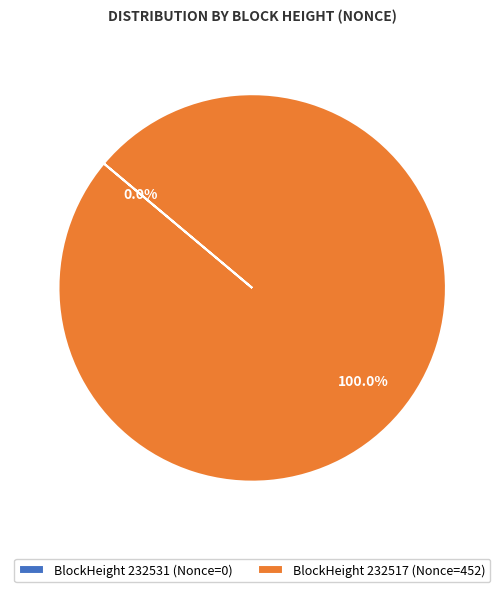

Which category has the smallest portion of the pie?

232531